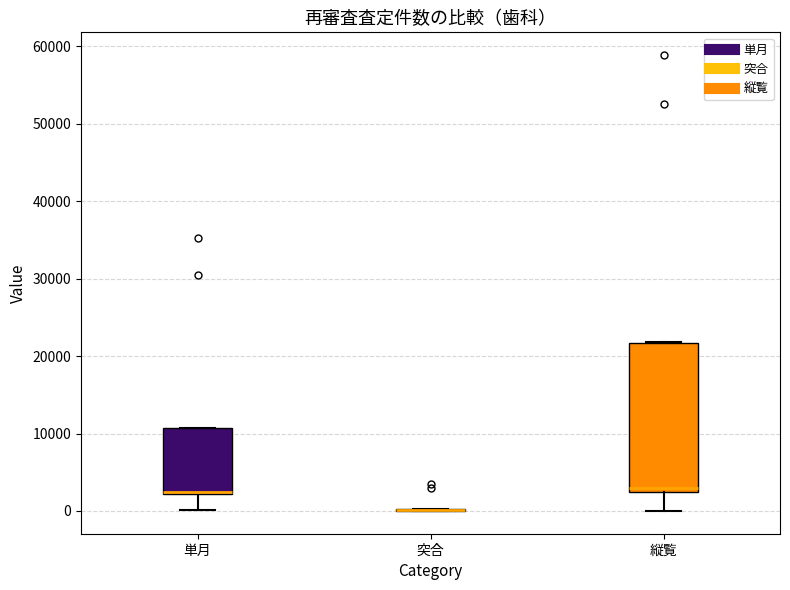

Where is the upper edge of the box for 単月 on the y-axis? The values are not printed on the chart, so give them approximately, as read against the axis.

11000